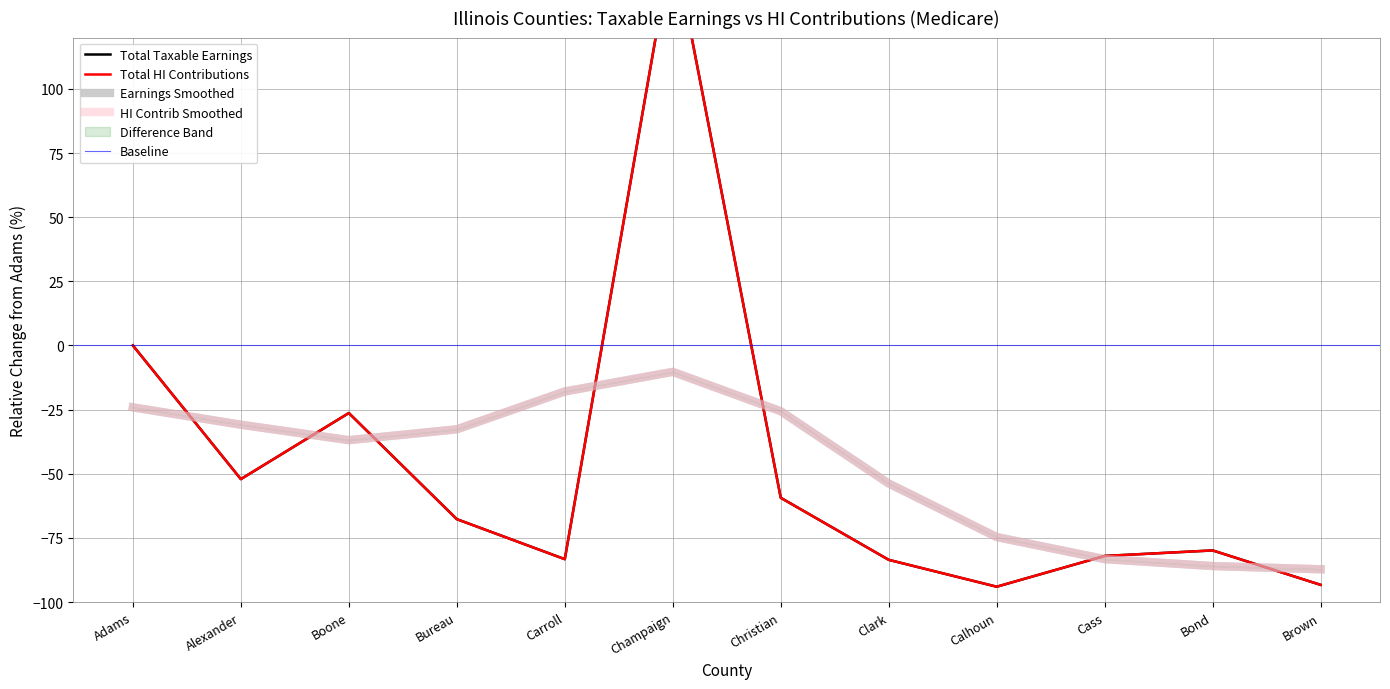

Between Champaign and Bureau, which is larger?

Champaign